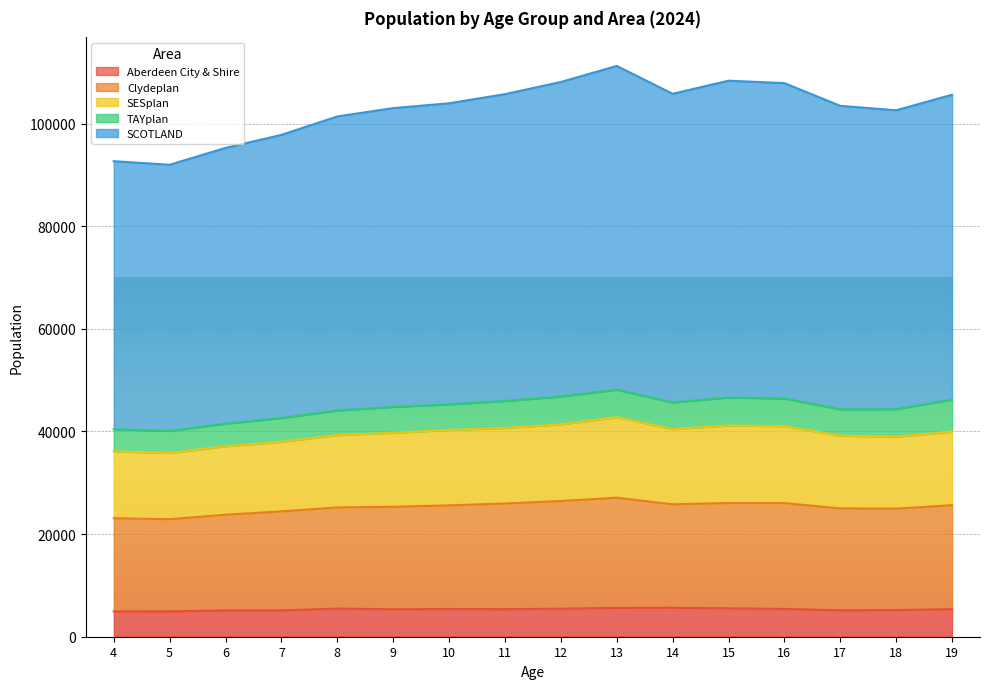

What is the sum of all SCOTLAND values?

1644666